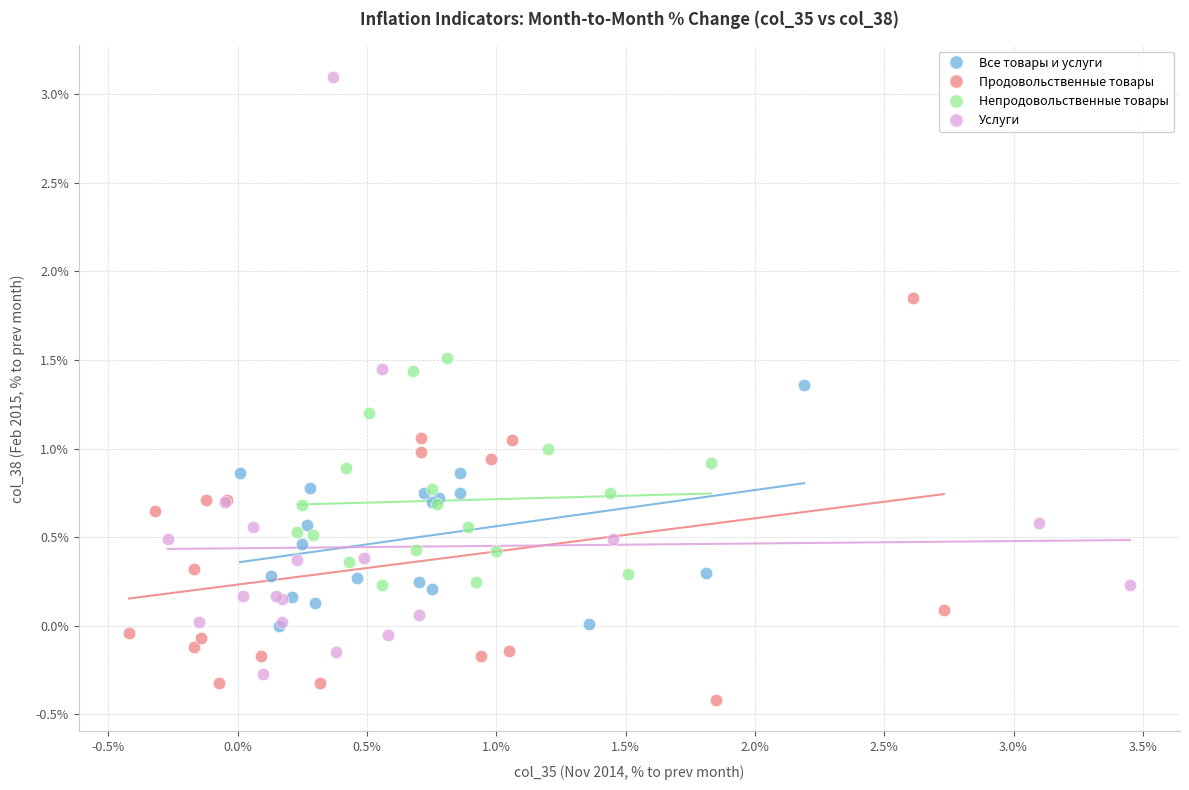

Which series has the largest Y range (max minus min)?

Услуги